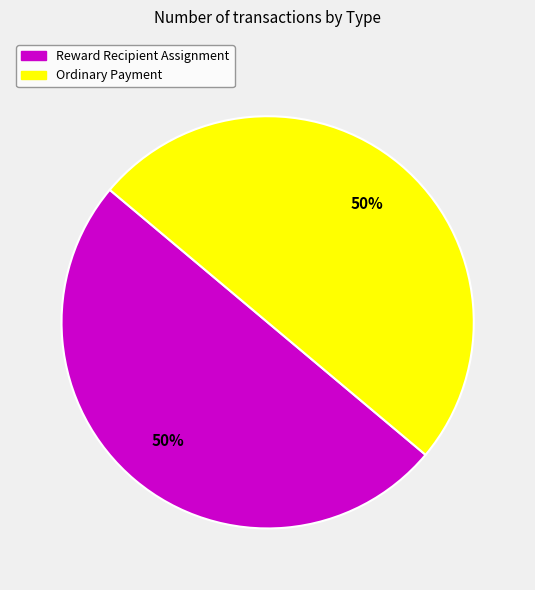

Approximately how many times larger is the value at Reward Recipient Assignment compared to Ordinary Payment?

1.0